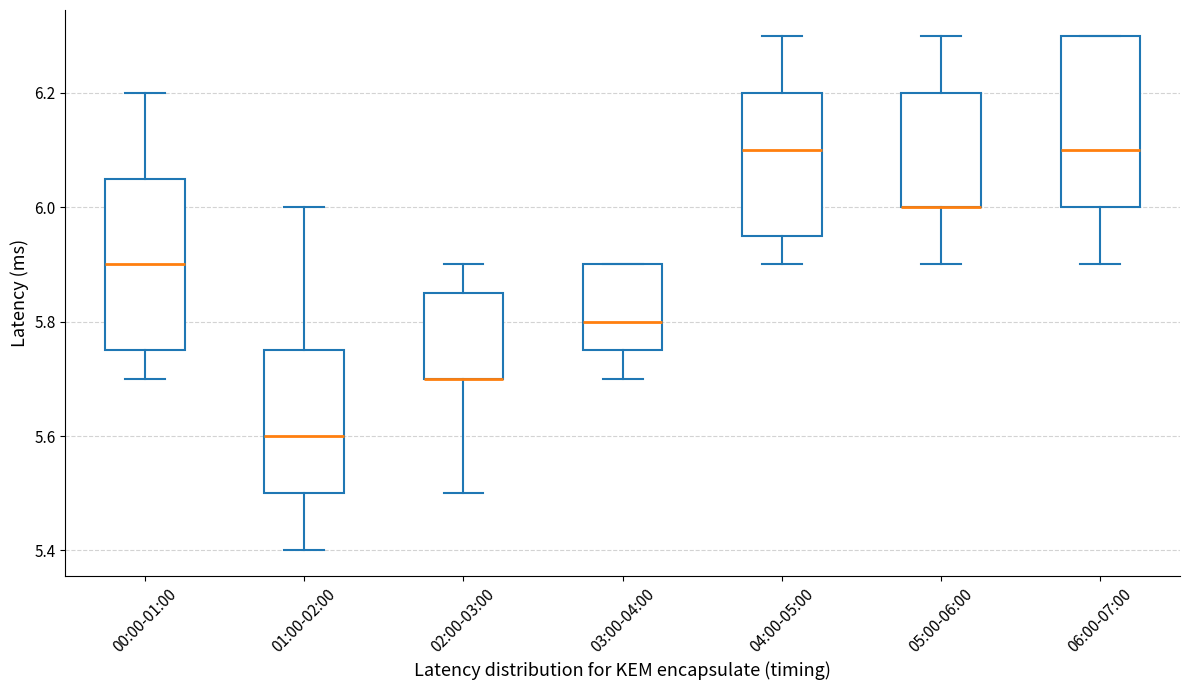

Reading left to right, transcribe this box plot: for each box, give where its median line is, the range the box spans, and where its two whiskers end, as read against the y-axis. The values are not printed on the chart, so give them approximately, as read against the axis.

00:00-01:00: median 5.90, box 5.76 to 6.06, whiskers 5.70 to 6.20
01:00-02:00: median 5.60, box 5.50 to 5.76, whiskers 5.40 to 6.00
02:00-03:00: median 5.70 (drawn on the box's lower edge), box 5.70 to 5.86, whiskers 5.50 to 5.90
03:00-04:00: median 5.80, box 5.76 to 5.90, whiskers 5.70 to 5.90
04:00-05:00: median 6.10, box 5.96 to 6.20, whiskers 5.90 to 6.30
05:00-06:00: median 6.00 (drawn on the box's lower edge), box 6.00 to 6.20, whiskers 5.90 to 6.30
06:00-07:00: median 6.10, box 6.00 to 6.30, whiskers 5.90 to 6.30